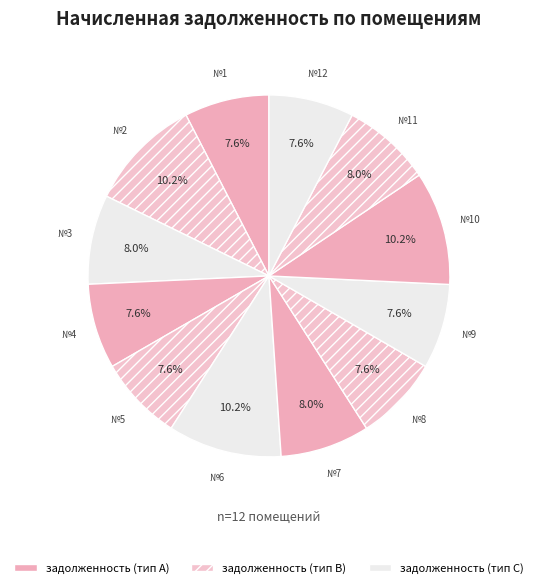

How many segments does this pie chart have?

12